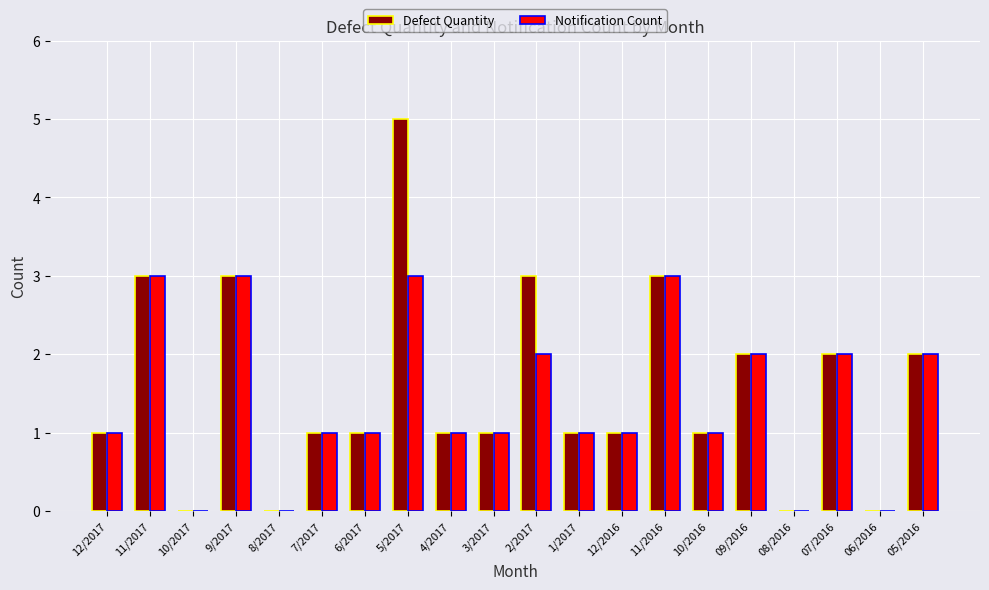

What is the total value across all series at 07/2016?

4